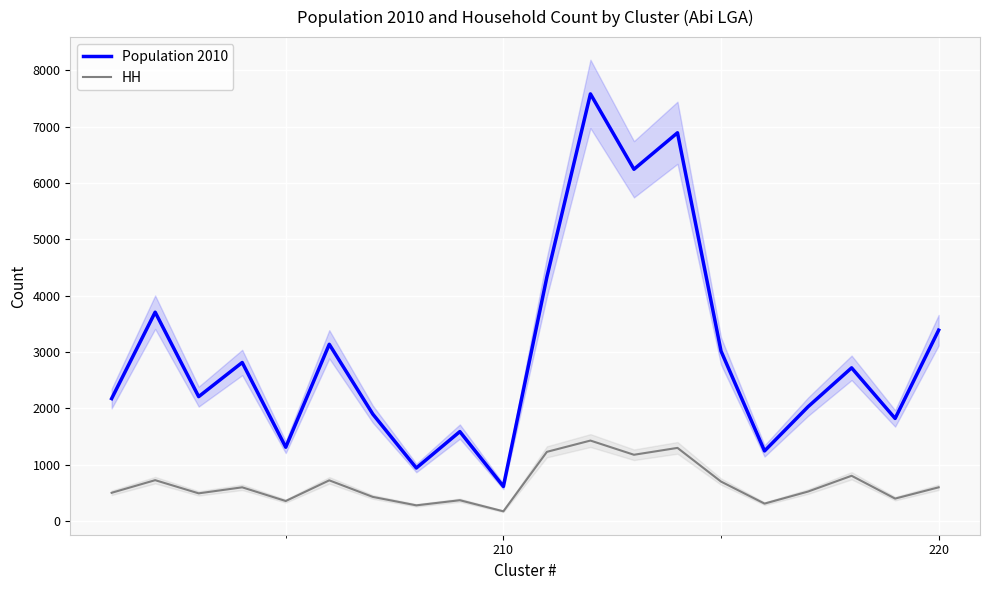

True or false: HH and Population 2010 intersect in this chart.

False